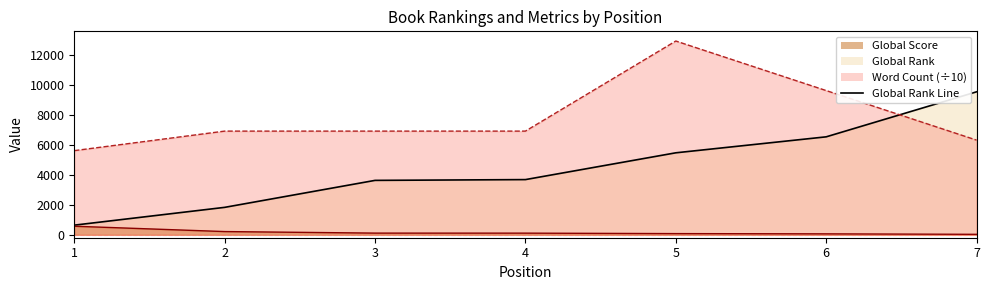

The Global Score series shows 165 at 3. True or false?

False